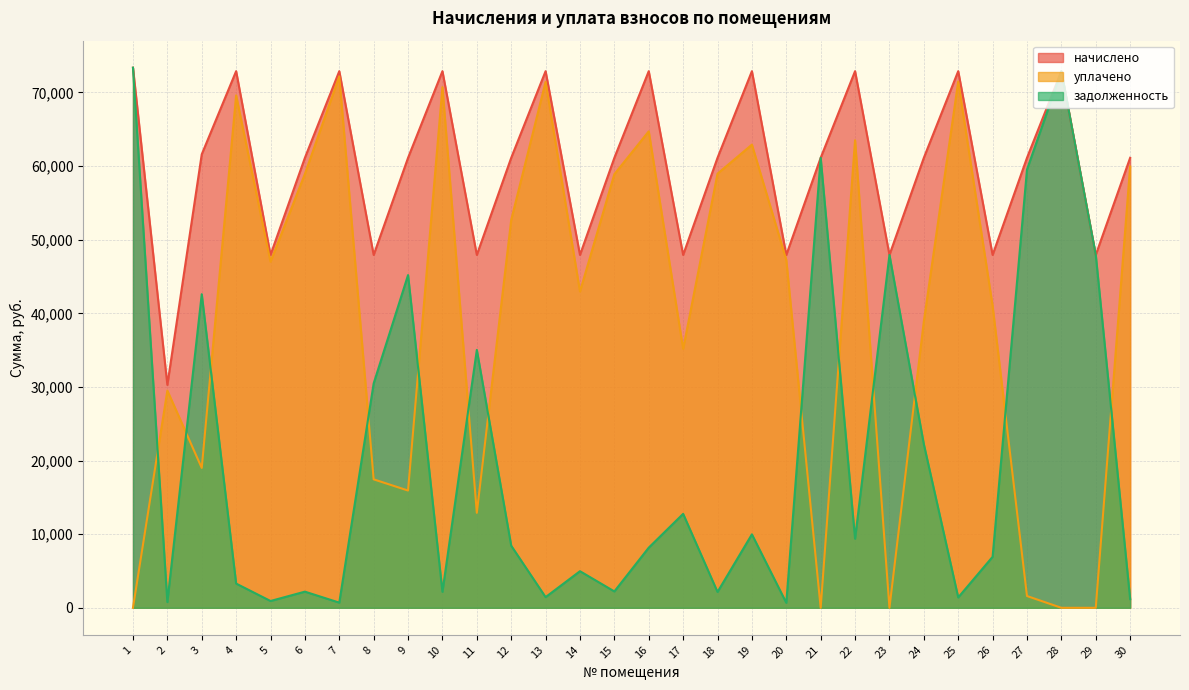

Reading left to right, what are all the values shown in this chart?

начислено: 1=73361.1	2=30274.2	3=61592.6	4=72886.1	5=47927.1	6=61118.6	7=72886.1	8=47927.1	9=61118.6	10=72886.1	11=47927.1	12=61118.6	13=72886.1	14=47927.1	15=61118.6	16=72886.1	17=47927.1	18=61118.6	19=72886.1	20=47927.1	21=61118.6	22=72886.1	23=47927.1	24=61118.6	25=72886.1	26=47927.1	27=61118.6	28=72886.1	29=47927.1	30=61118.6
уплачено: 1=0.0	2=29499.9	3=19000.0	4=69595.0	5=47001.9	6=58924.4	7=72183.3	8=17448.0	9=15926.1	10=70713.4	11=12900.0	12=52685.4	13=71435.0	14=42954.9	15=58894.9	16=64715.4	17=35167.1	18=58966.5	19=62907.9	20=47250.2	21=0.0	22=63501.9	23=0.0	24=38904.0	25=71477.6	26=41000.0	27=1600.0	28=0.0	29=0.0	30=59937.5
задолженность: 1=73361.1	2=774.4	3=42592.6	4=3291.1	5=925.2	6=2194.2	7=702.8	8=30479.1	9=45192.5	10=2172.7	11=35027.1	12=8433.2	13=1451.1	14=4972.2	15=2223.7	16=8170.7	17=12760.0	18=2152.1	19=9978.2	20=676.9	21=61118.6	22=9384.2	23=47927.1	24=22214.6	25=1408.5	26=6927.1	27=59518.6	28=72886.1	29=47927.1	30=1181.1